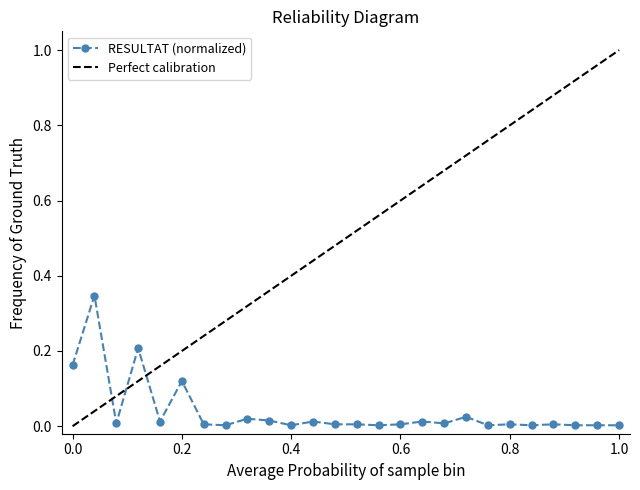

True or false: RESULTAT (normalized) has more than 2 points higher than both neighbors.

True